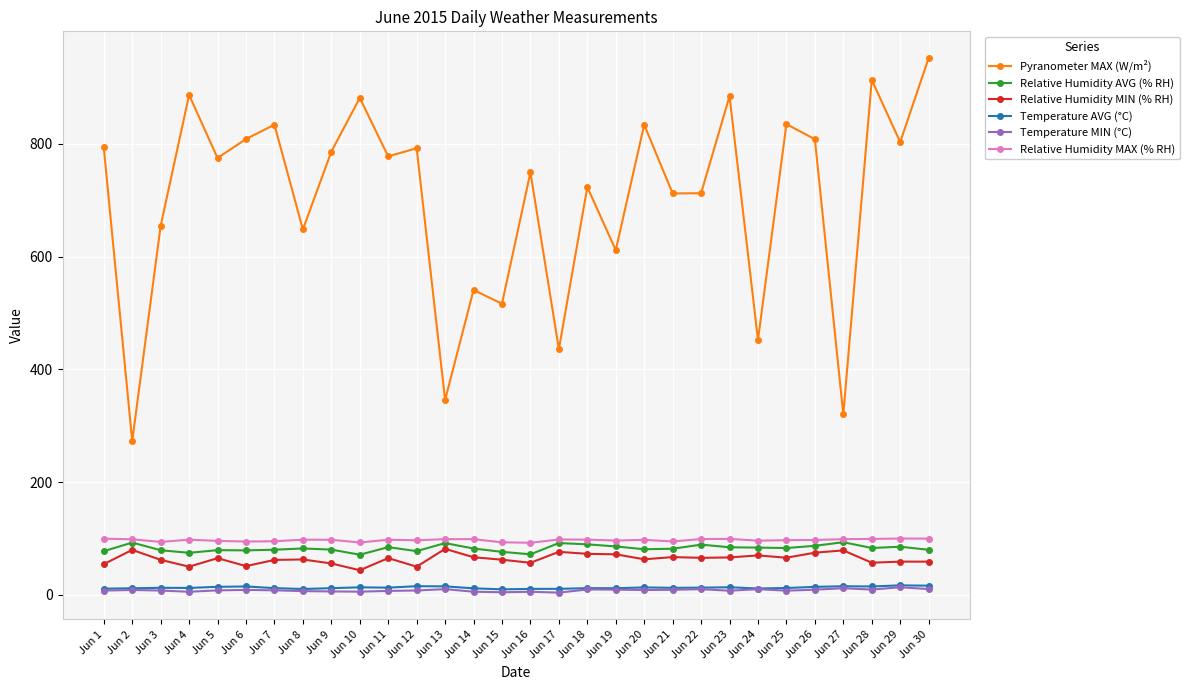

True or false: Relative Humidity MIN (% RH) has a value of 66.5 at Jun 23.

True